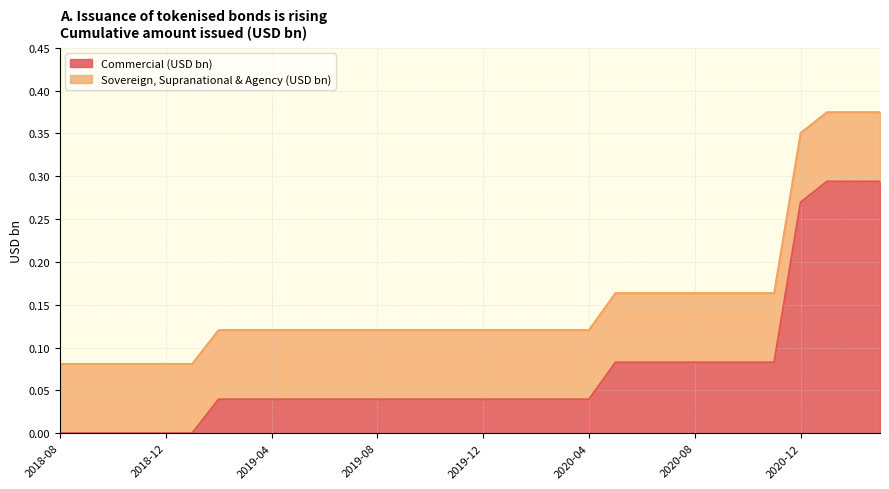

What is the difference between the maximum and minimum values?

0.3